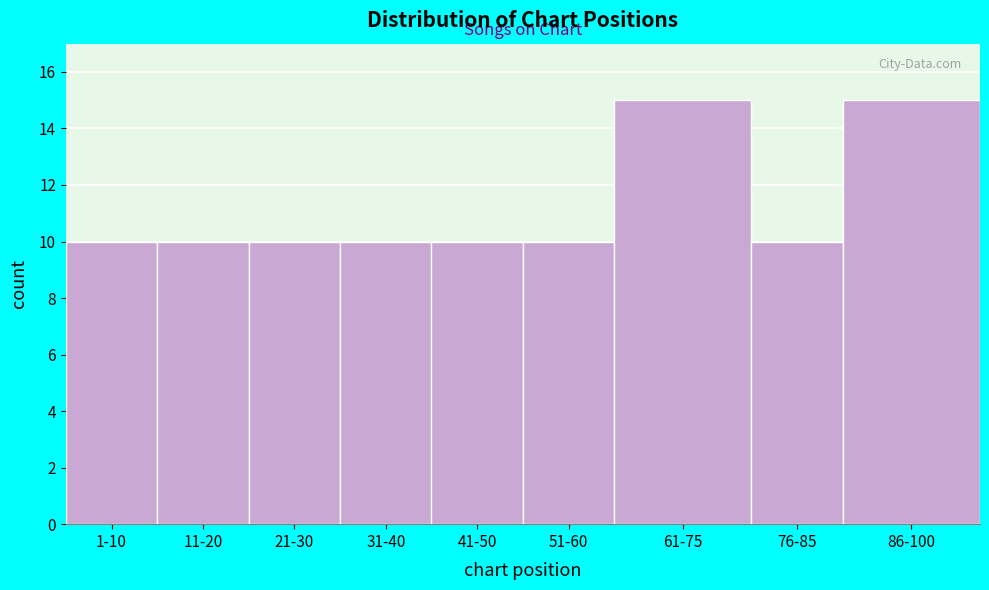

Reading left to right, extract all data points from this chart.

1-10=10	11-20=10	21-30=10	31-40=10	41-50=10	51-60=10	61-75=15	76-85=10	86-100=15